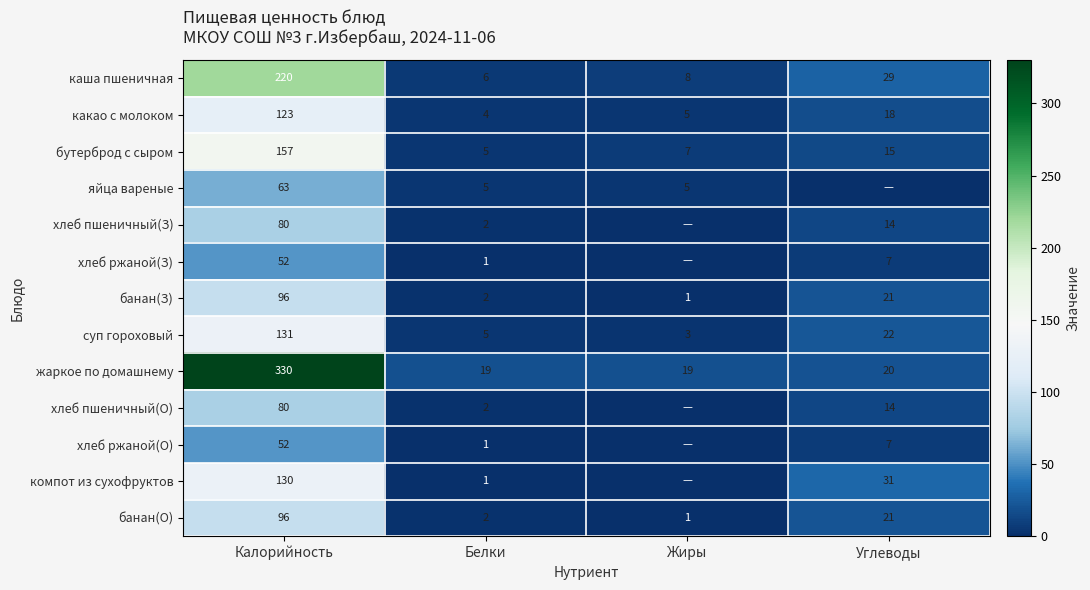

What is the difference between the maximum and minimum values in the жаркое по домашнему series?

311